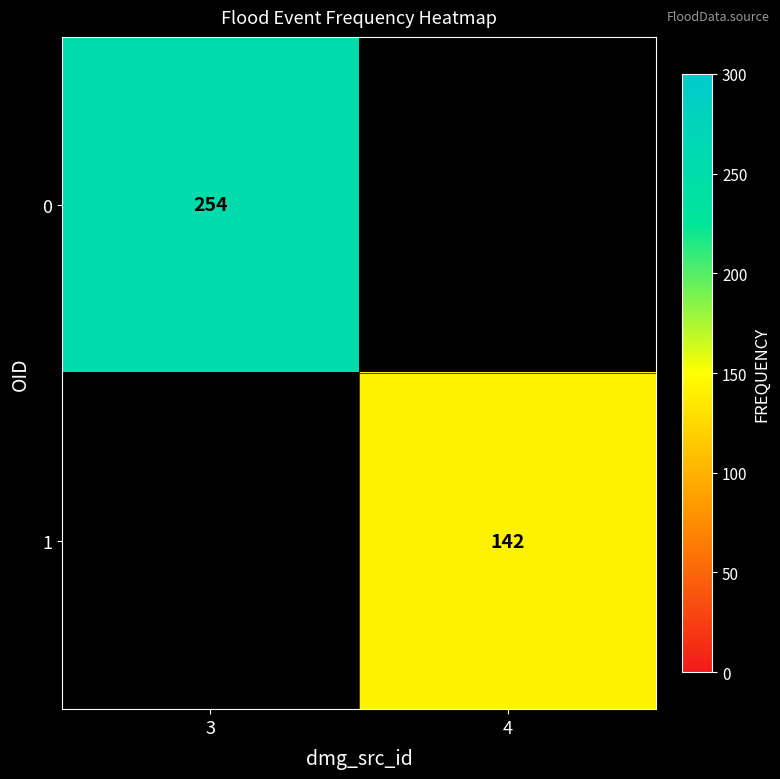

Which label corresponds to the smallest value in the chart?

4